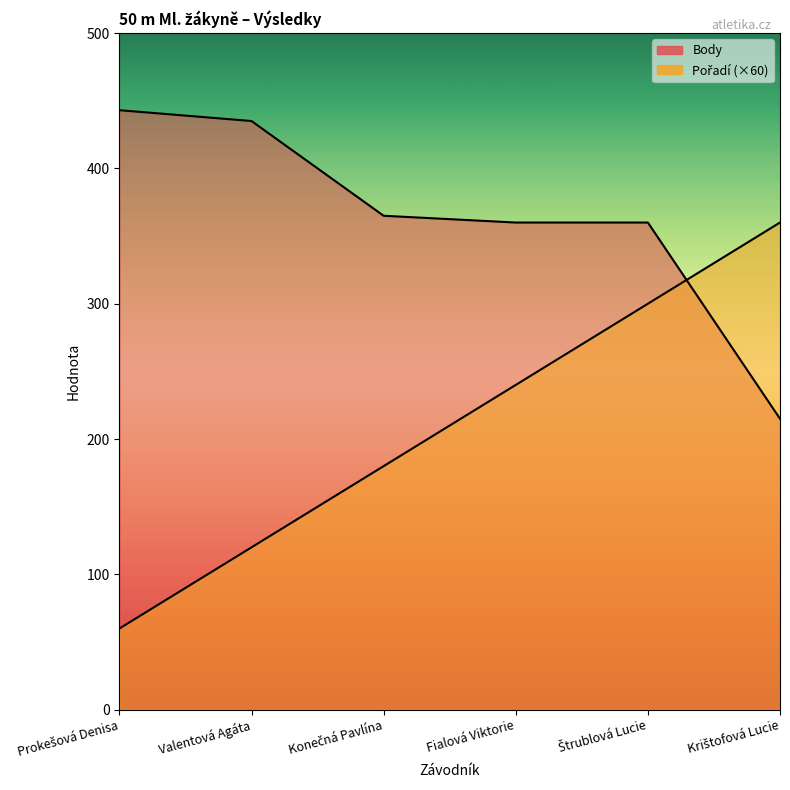

Which category has the lowest value across all series?

Prokešová Denisa